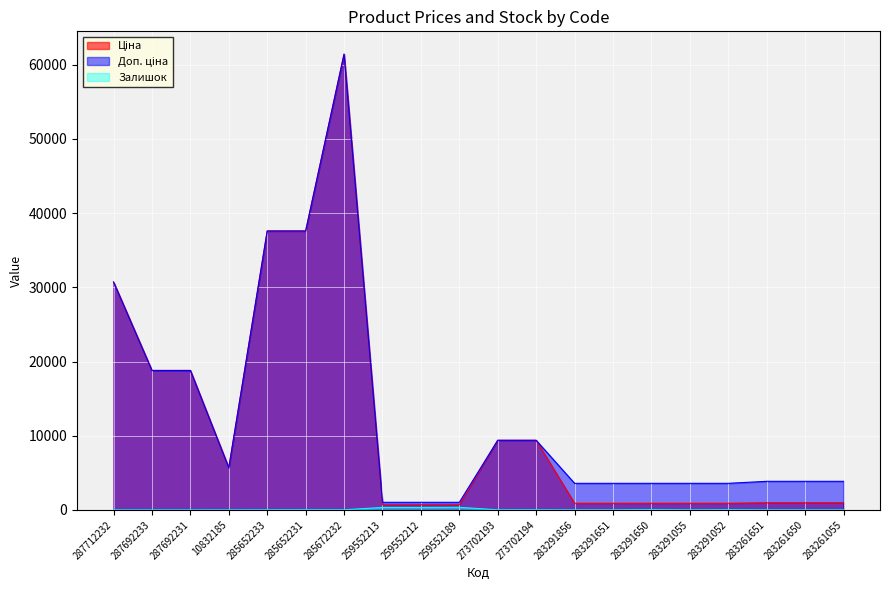

Does the chart display data point markers on the line(s)?

No